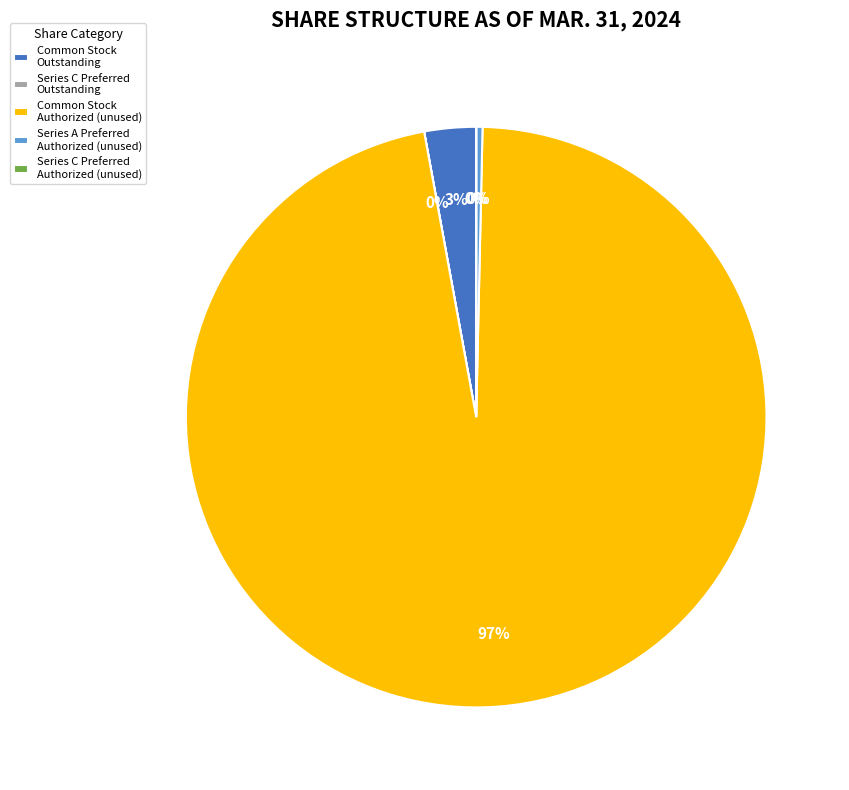

True or false: Series A Preferred Authorized (unused) accounts for 12% of the total.

False